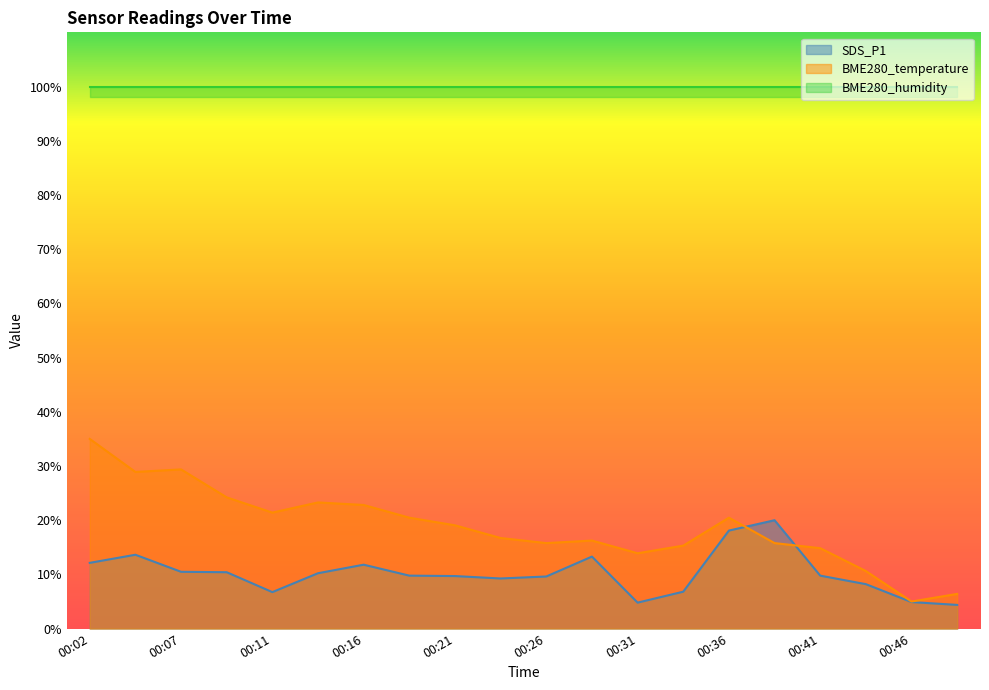

How many data points in SDS_P1 are above 9?

14